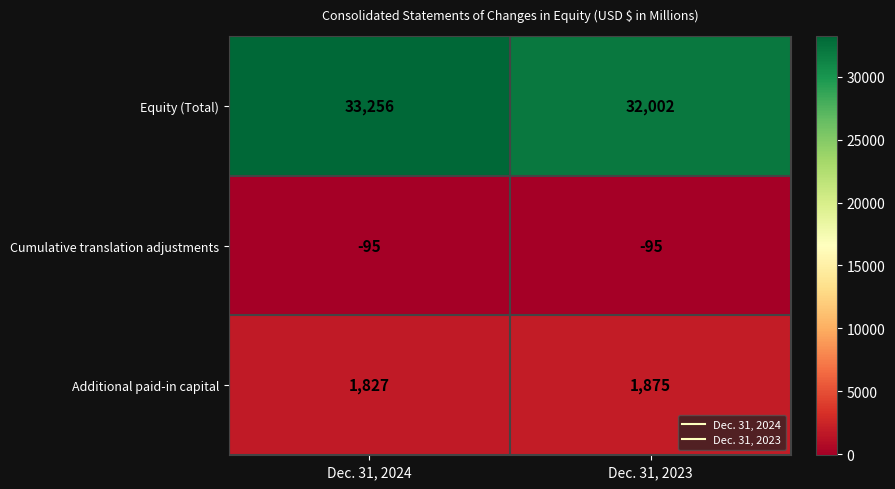

True or false: Additional paid-in capital has a value of 1025 at Dec. 31, 2023.

False